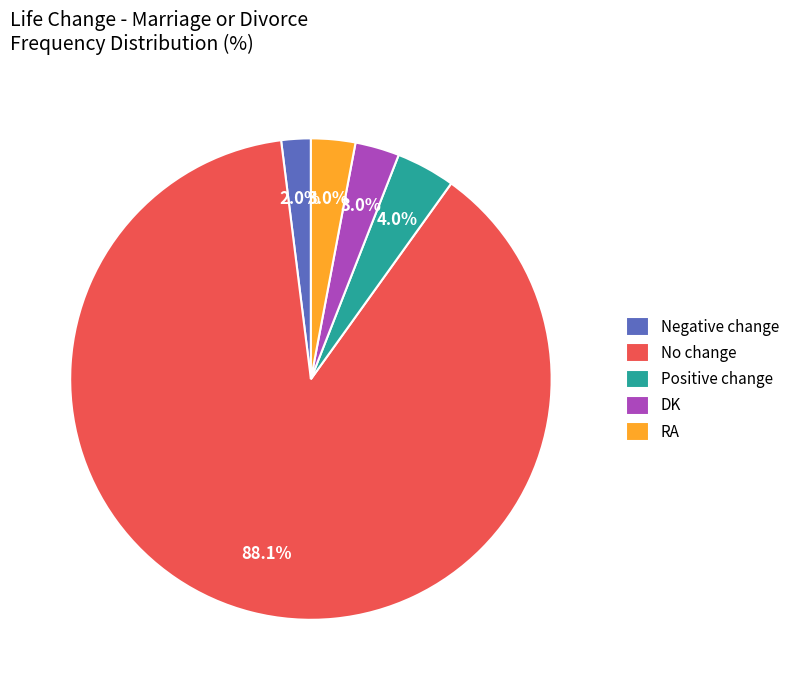

What percentage is the Negative change slice, to the nearest percent?

2%